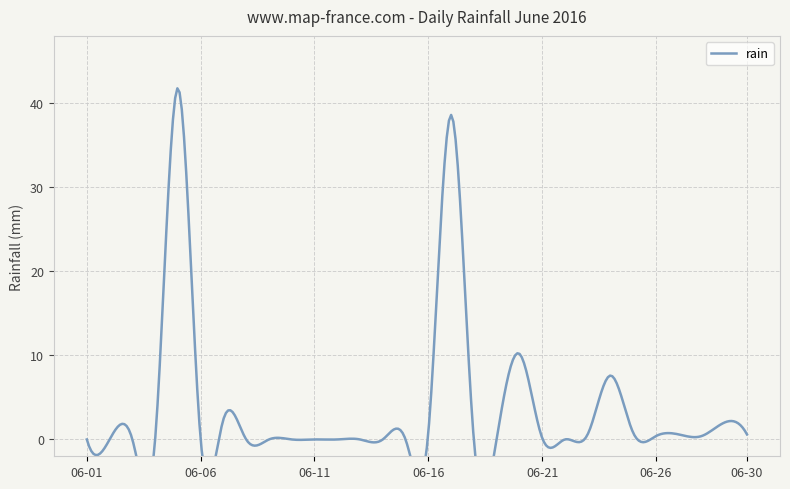

Rank the categories by value from lowest to highest.

2016-06-01, 2016-06-02, 2016-06-03, 2016-06-04, 2016-06-06, 2016-06-08, 2016-06-09, 2016-06-10, 2016-06-11, 2016-06-12, 2016-06-13, 2016-06-14, 2016-06-15, 2016-06-18, 2016-06-19, 2016-06-22, 2016-06-21, 2016-06-26, 2016-06-28, 2016-06-23, 2016-06-27, 2016-06-30, 2016-06-16, 2016-06-25, 2016-06-29, 2016-06-07, 2016-06-24, 2016-06-20, 2016-06-17, 2016-06-05